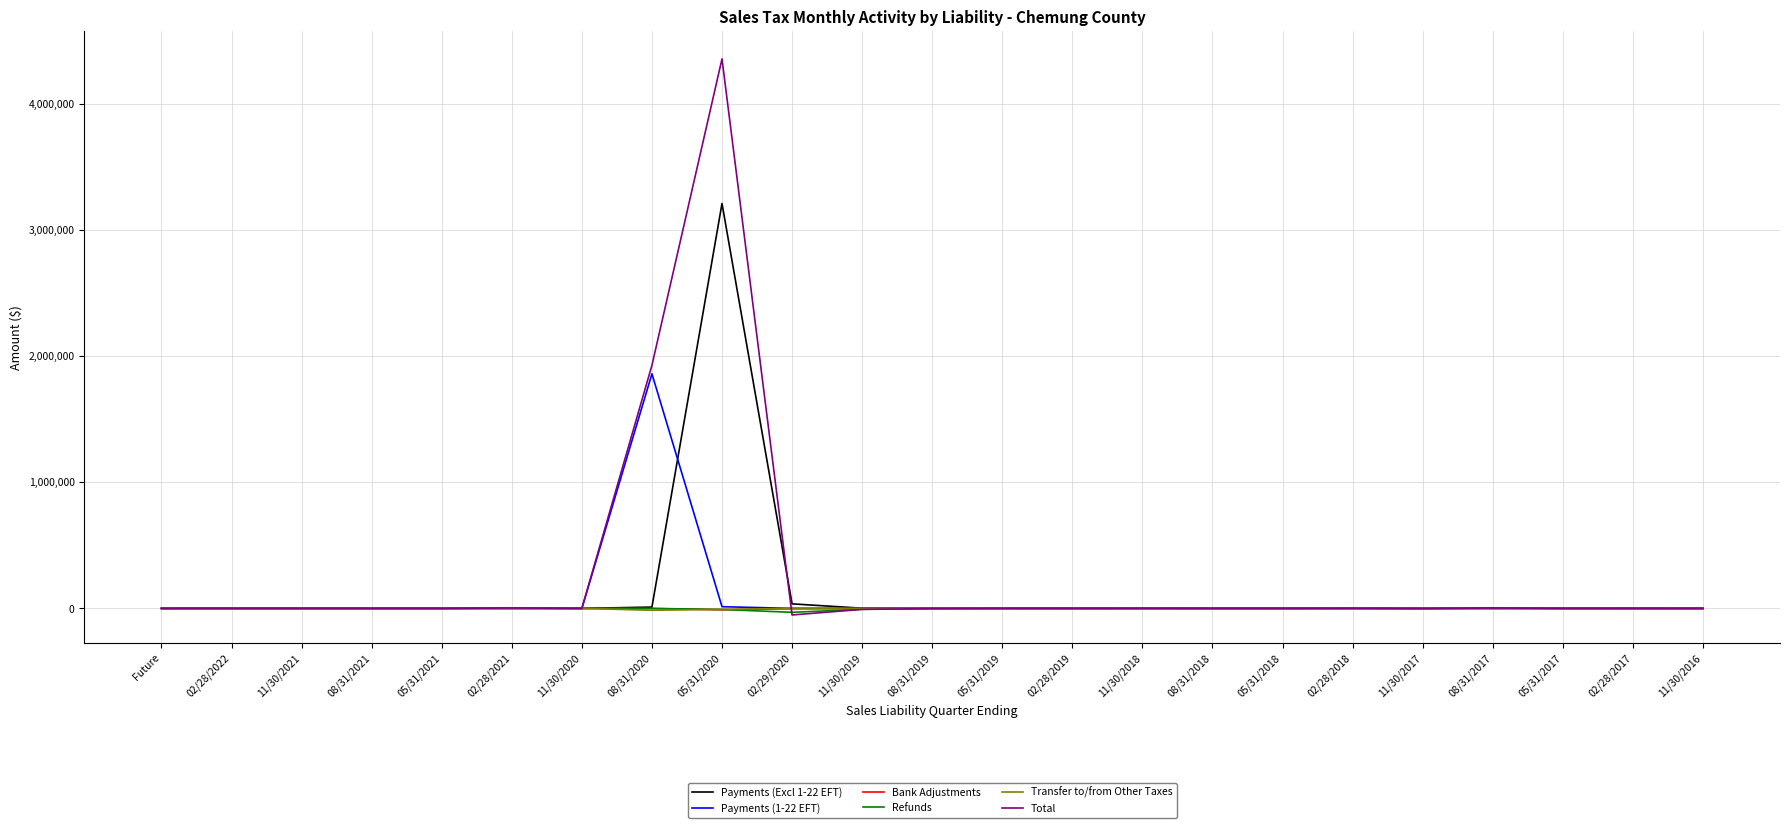

What is the highest value of the Payments (Excl 1-22 EFT) series?

3208012.4